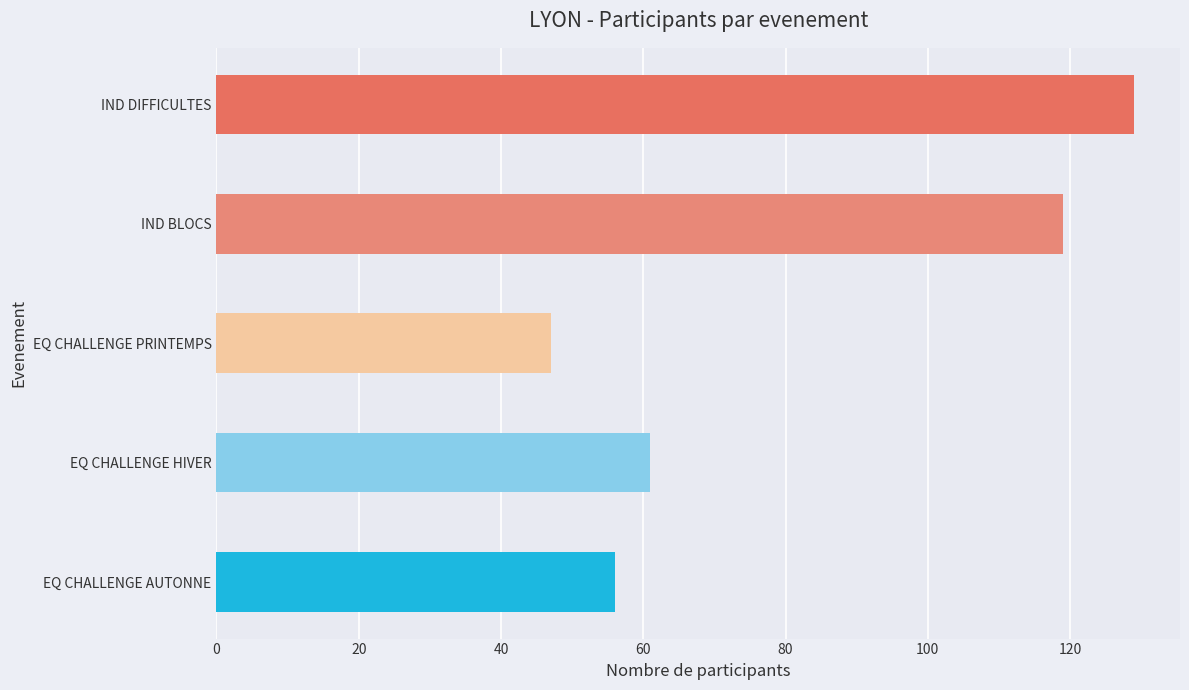

True or false: Participants F has a value of 88 at IND DIFFICULTES.

False